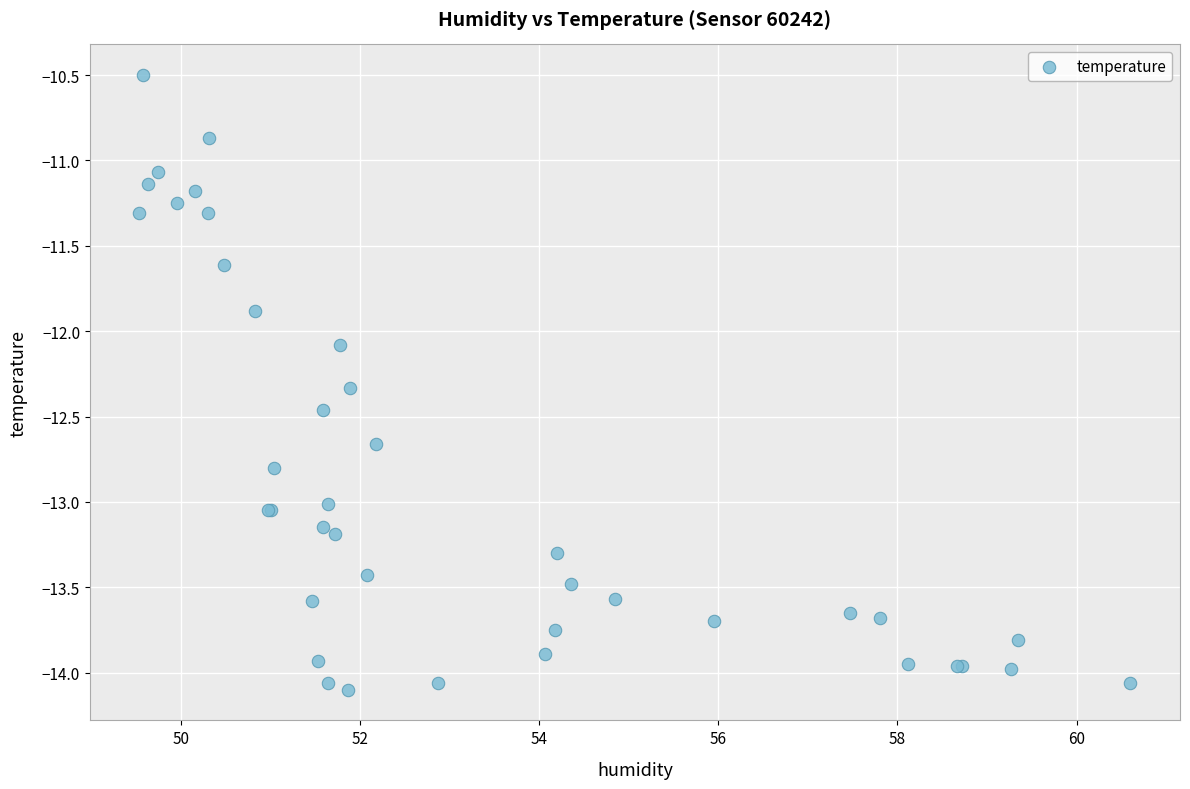

What Y value in the scatter plot is closest to -12?

-12.1